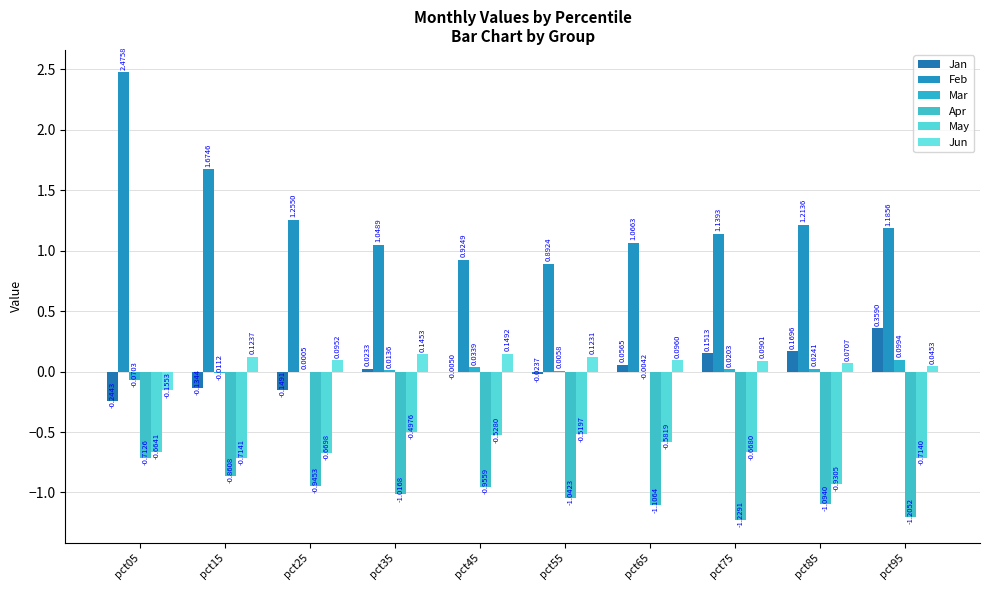

What is the minimum value for Apr?

-1.2